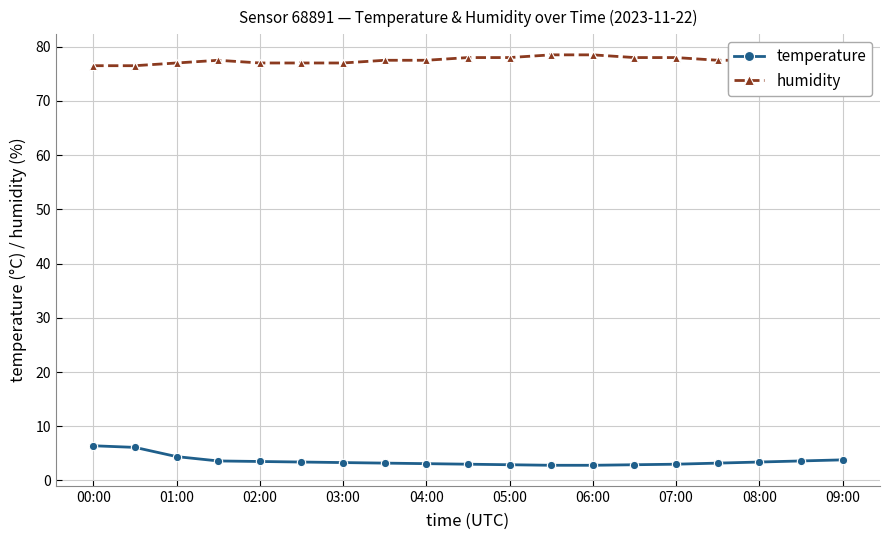

At how many categories does at least one series exceed 52?

19